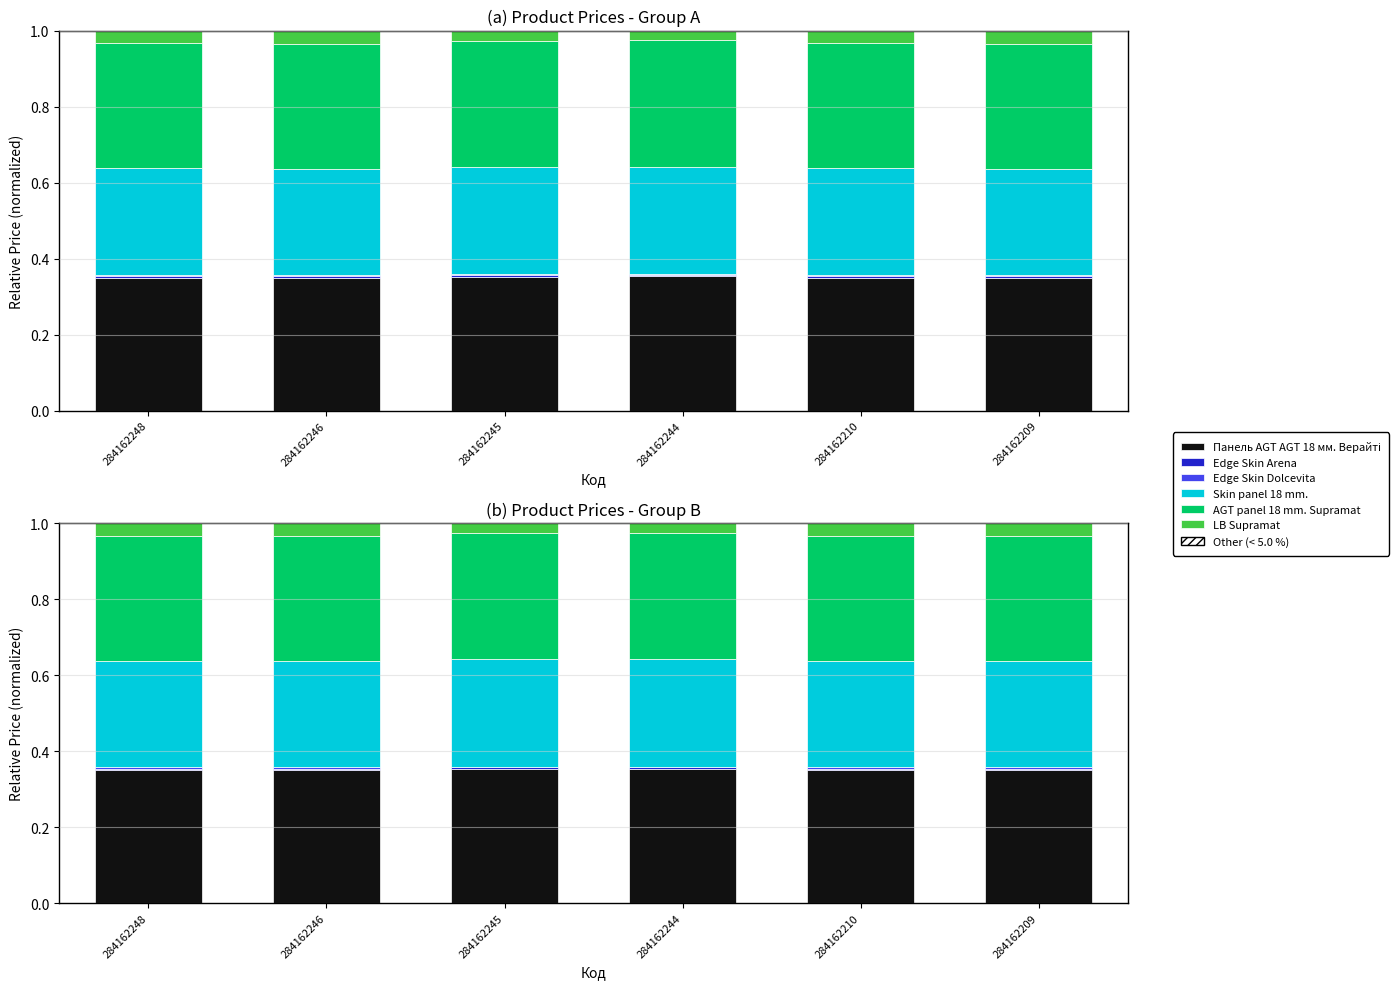

Count the number of categories in the chart.

6